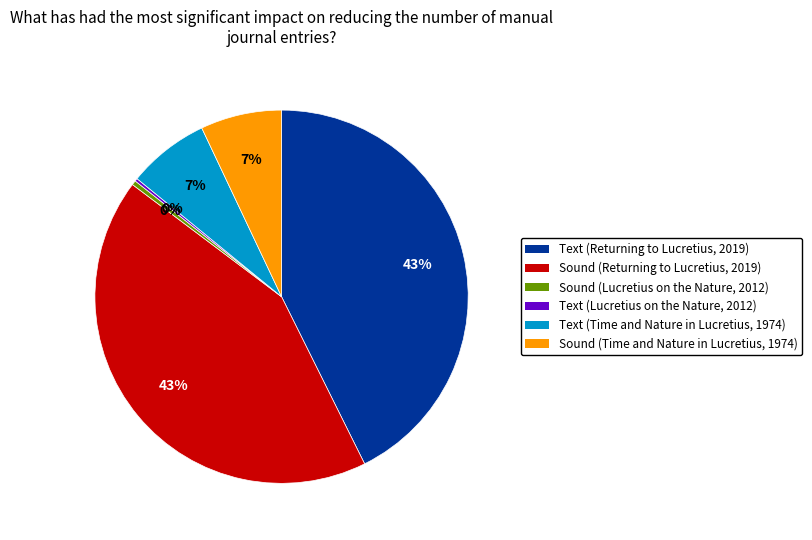

Is Sound (Returning to Lucretius, 2019) the majority of the pie?

No